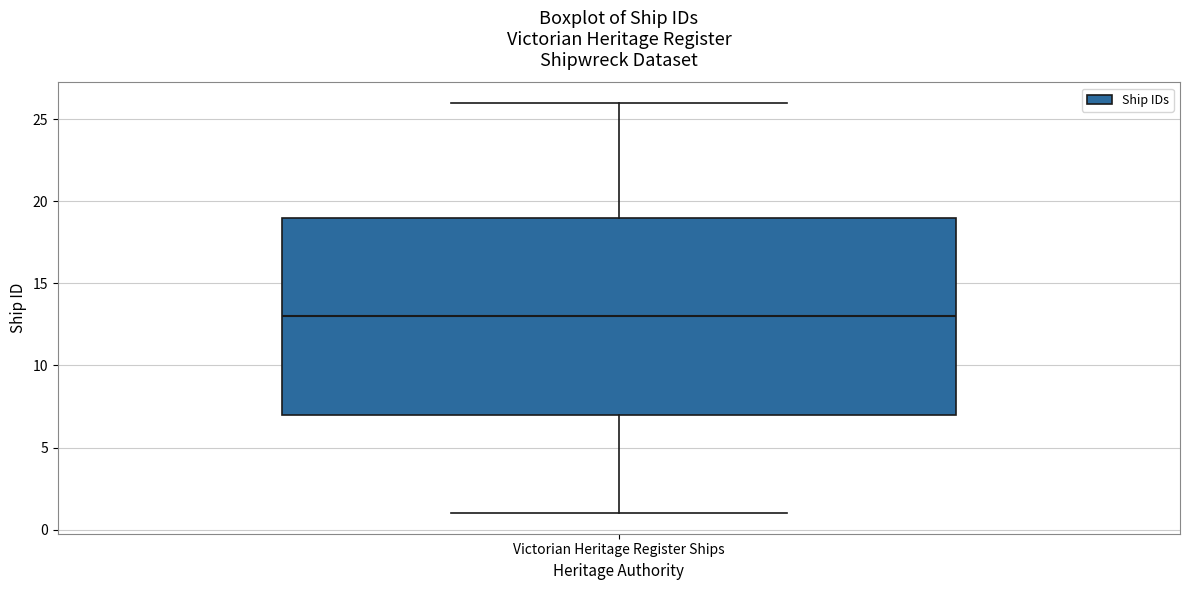

Read this box plot against the y-axis: the position of the median line, the range covered by the box, and the ends of both whiskers. The values are not printed on the chart, so give them approximately, as read against the axis.

median 13, box 7 to 19, whiskers 1 to 26